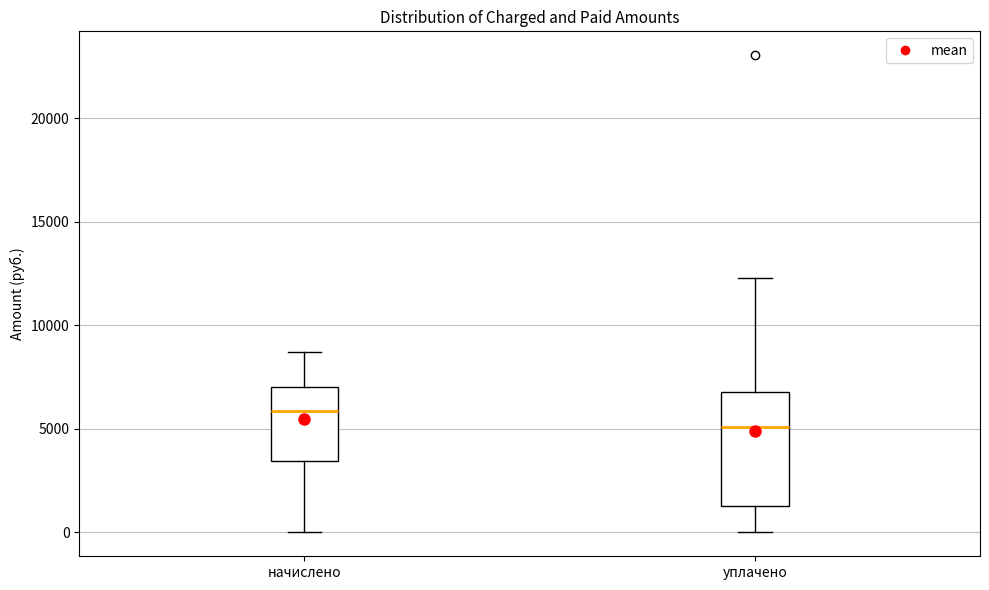

Which box's median line is the highest?

начислено